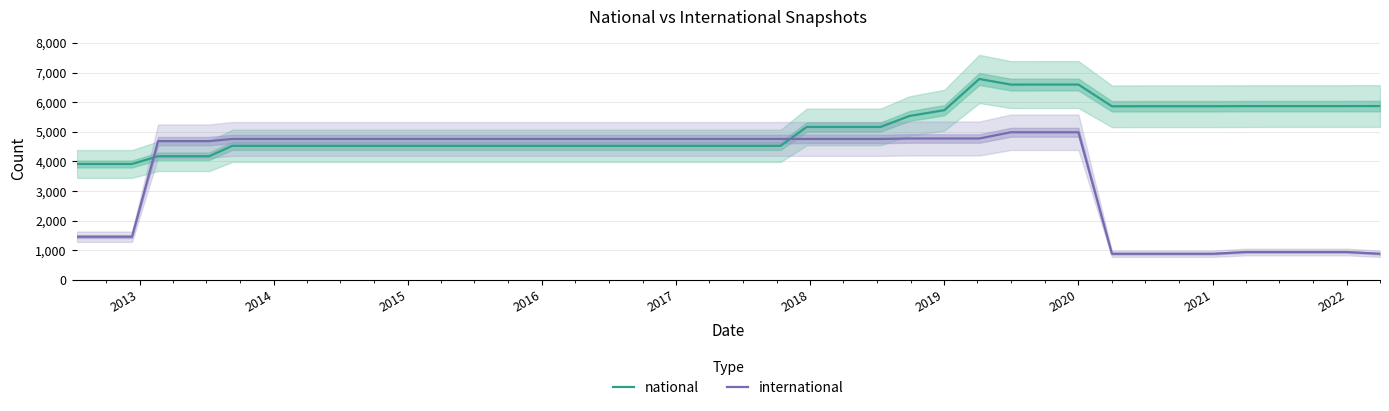

Which series ends up on top after the final intersection of international and national?

national